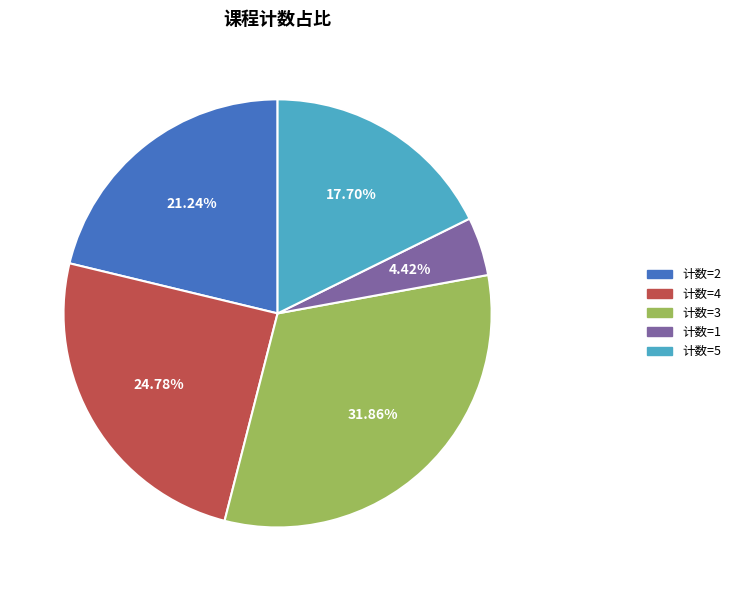

Is there a majority slice in this chart?

No